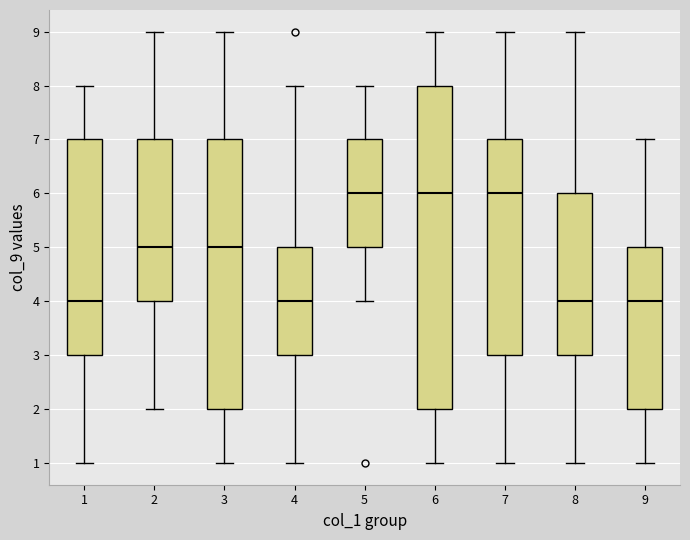

Which box is the tallest, from its lower edge to its upper edge?

6